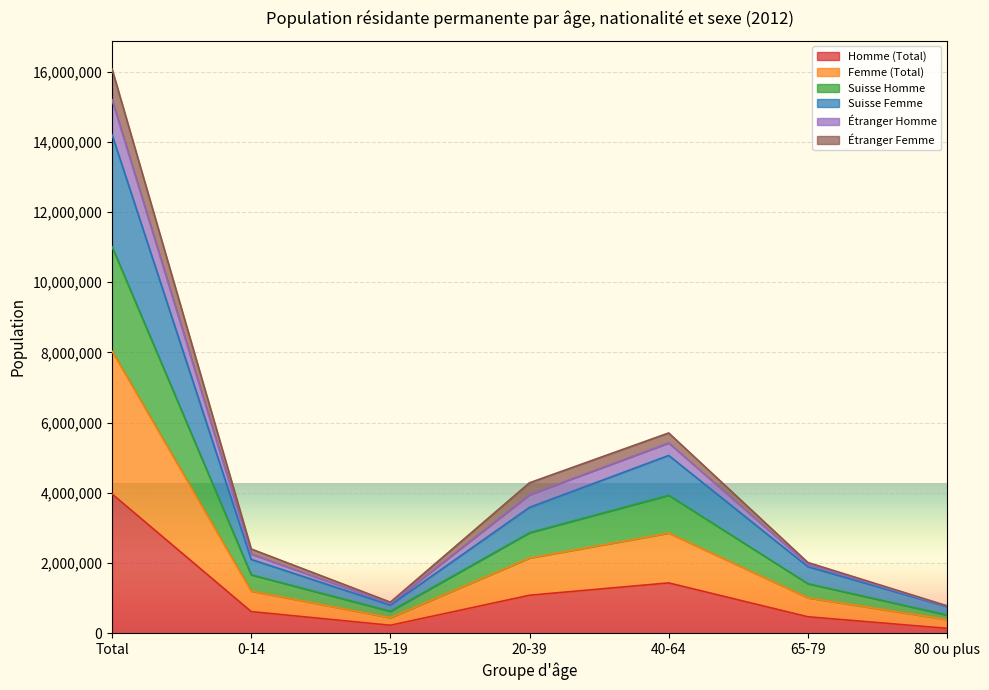

True or false: Suisse Homme and Étranger Homme cross at least once.

False